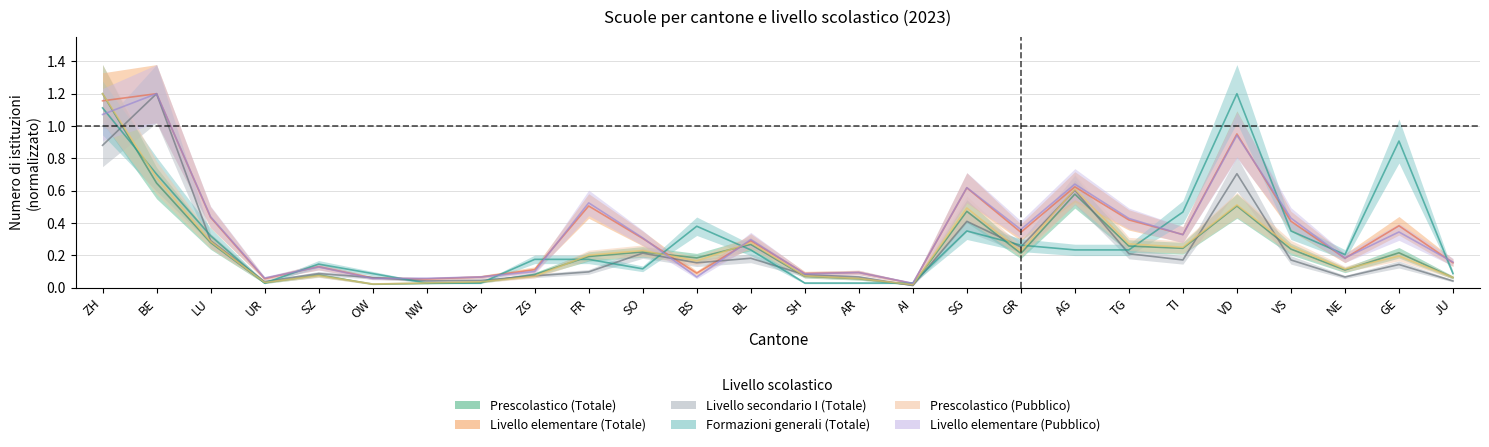

True or false: Prescolastico (Totale) has more than 1 interior local peaks.

True